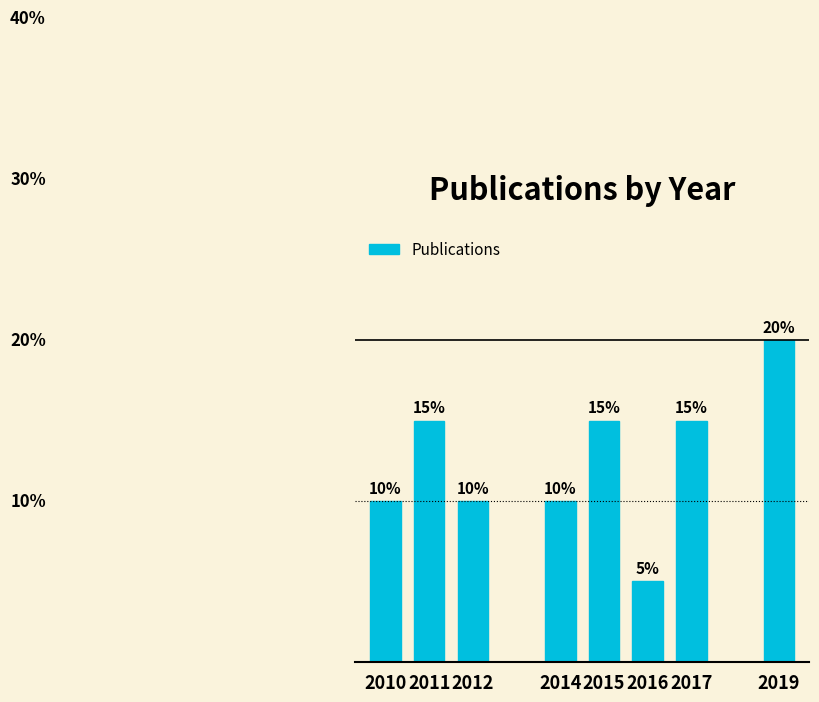

Reading left to right, list all the values displayed in this chart.

2010=10	2011=15	2012=10	2014=10	2015=15	2016=5	2017=15	2019=20